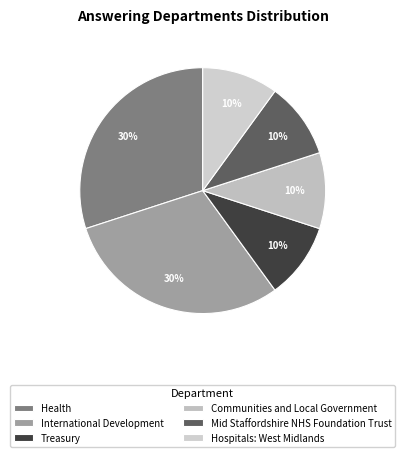

True or false: International Development accounts for 37% of the total.

False